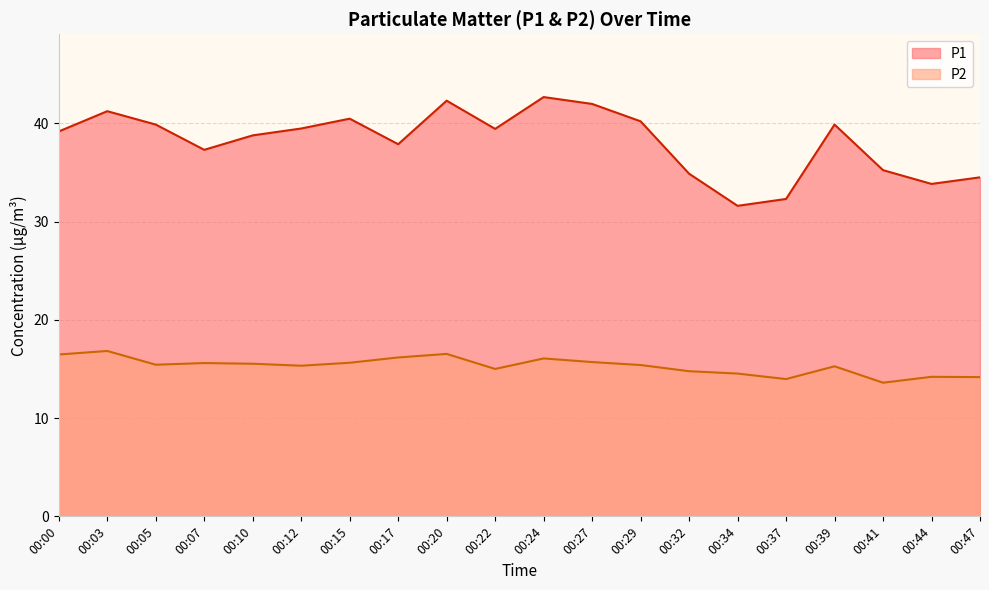

The P2 series shows 14.2 at 00:47. True or false?

True